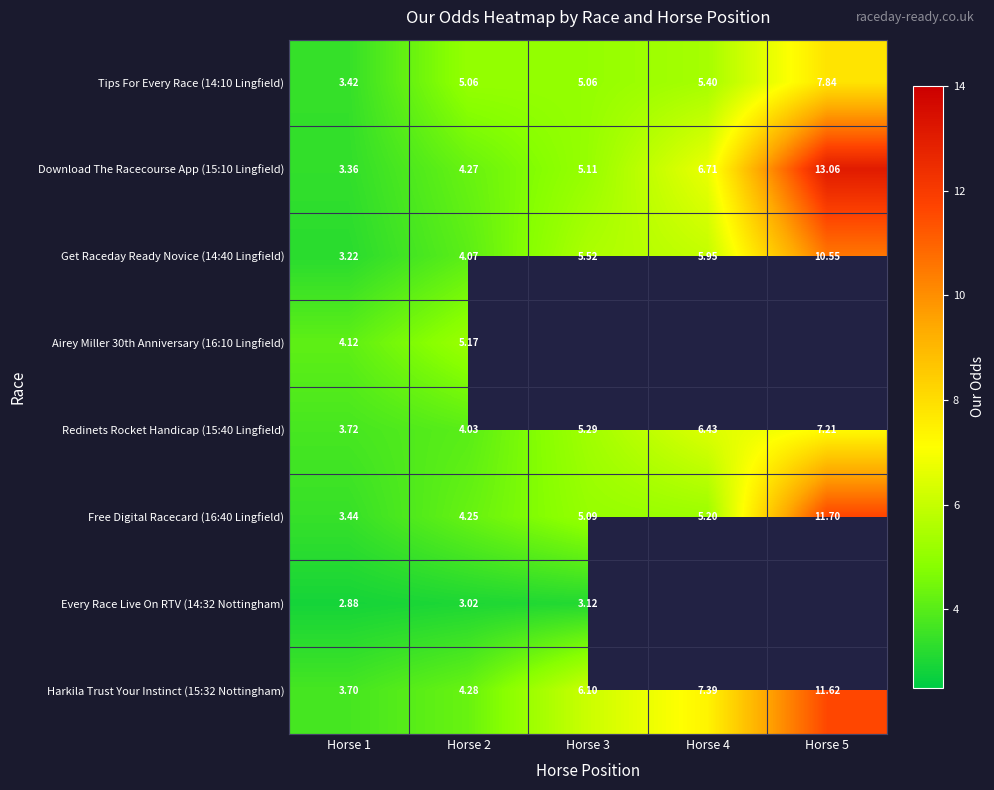

Between Horse 3 and Horse 5, which is larger?

Horse 5